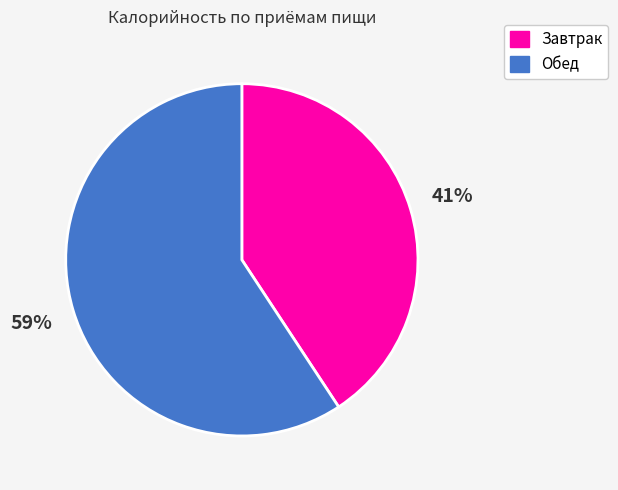

Between Обед and Завтрак, which is larger?

Обед